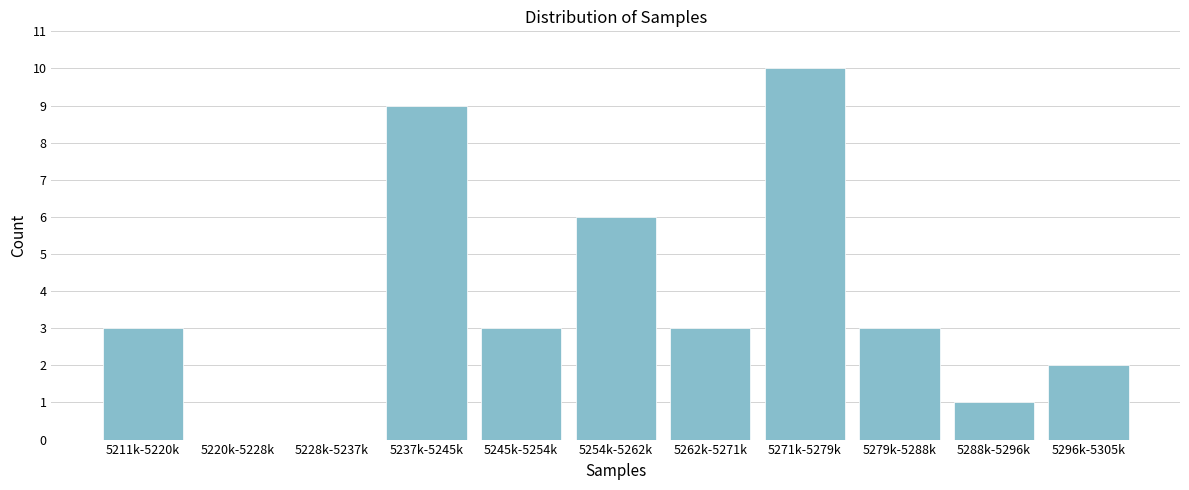

Reading left to right, list all the values displayed in this chart.

5211k-5220k=3	5220k-5228k=0	5228k-5237k=0	5237k-5245k=9	5245k-5254k=3	5254k-5262k=6	5262k-5271k=3	5271k-5279k=10	5279k-5288k=3	5288k-5296k=1	5296k-5305k=2